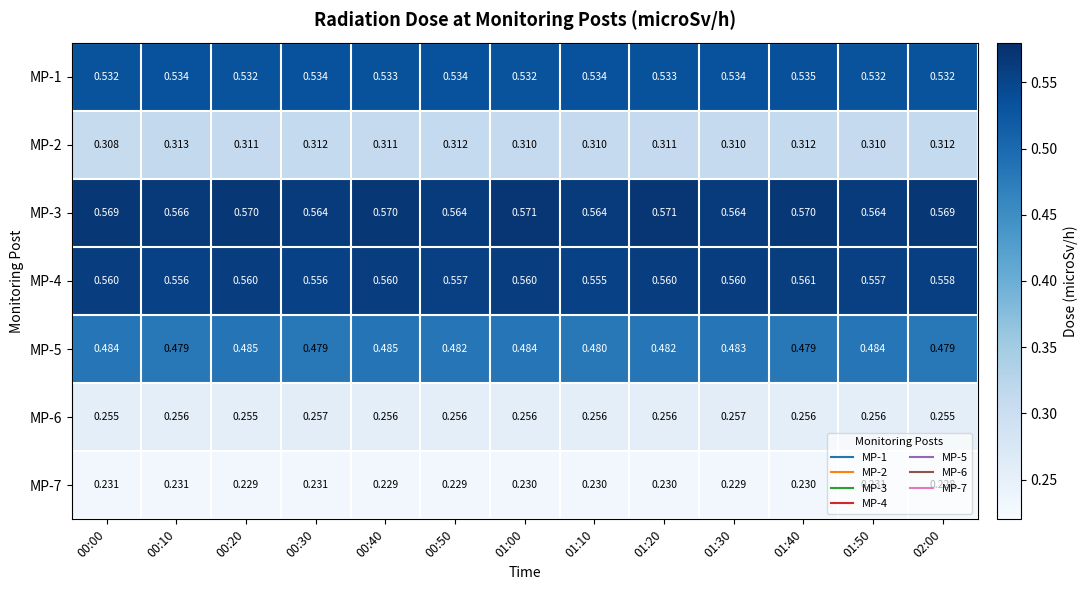

Is the value of MP-1 at 01:40 greater than the value of MP-5 at 01:50?

Yes